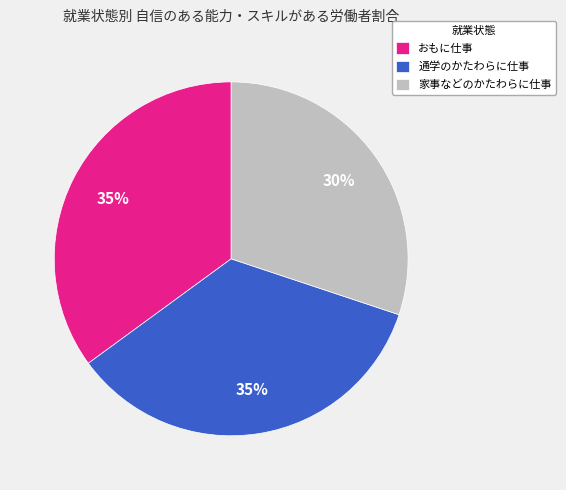

Which slice is the smallest?

家事などのかたわらに仕事